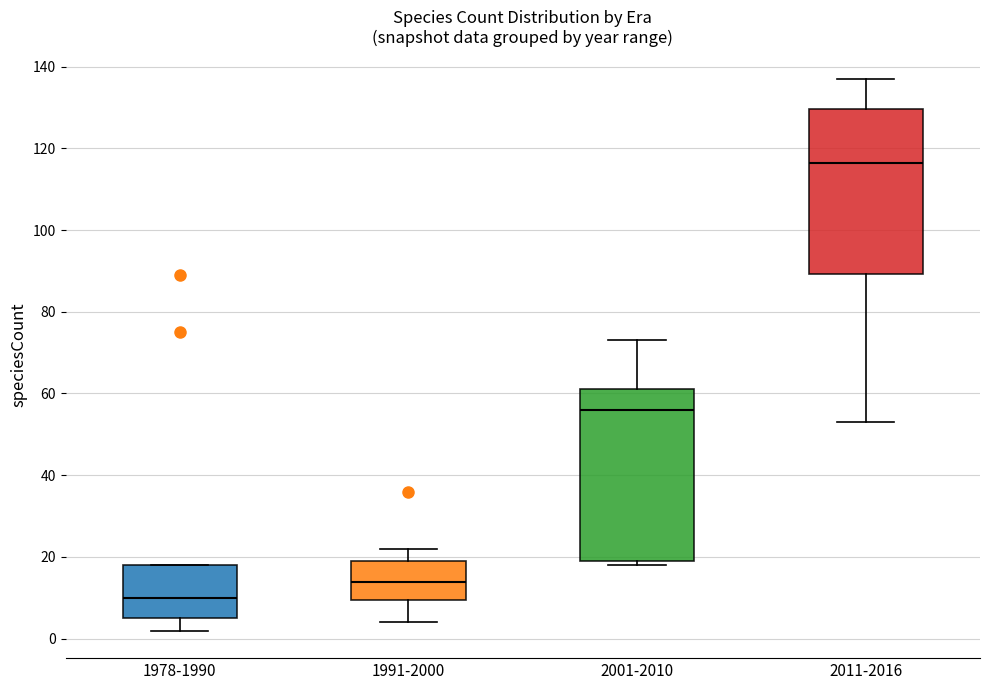

Where does the lower whisker of the box for 2011-2016 end on the y-axis? The values are not printed on the chart, so give them approximately, as read against the axis.

54